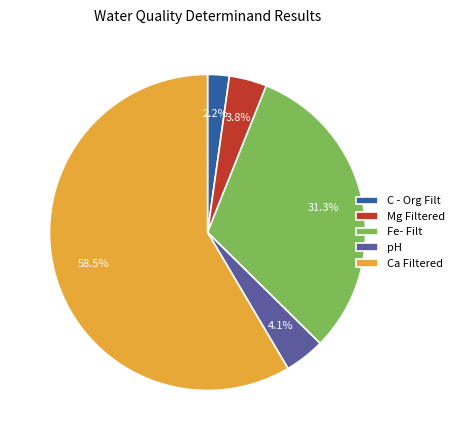

To the nearest percent, what is the difference between the largest and smallest slice percentages?

56%